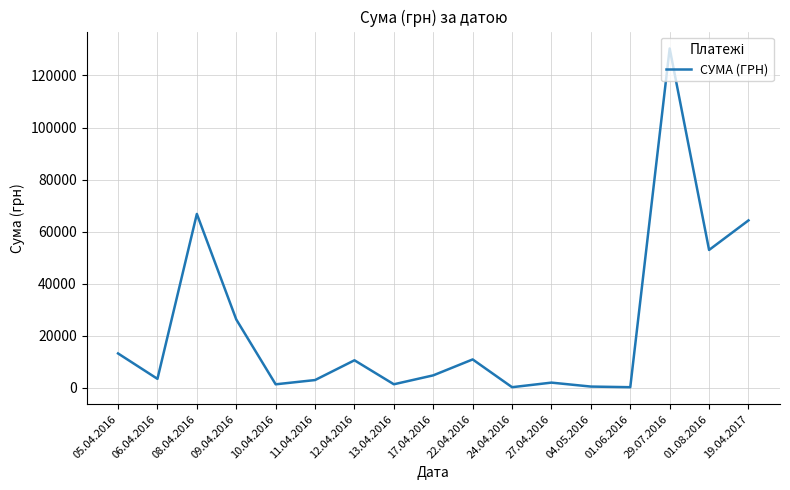

What is the change in value from 12.04.2016 to 19.04.2017?

+53767.0